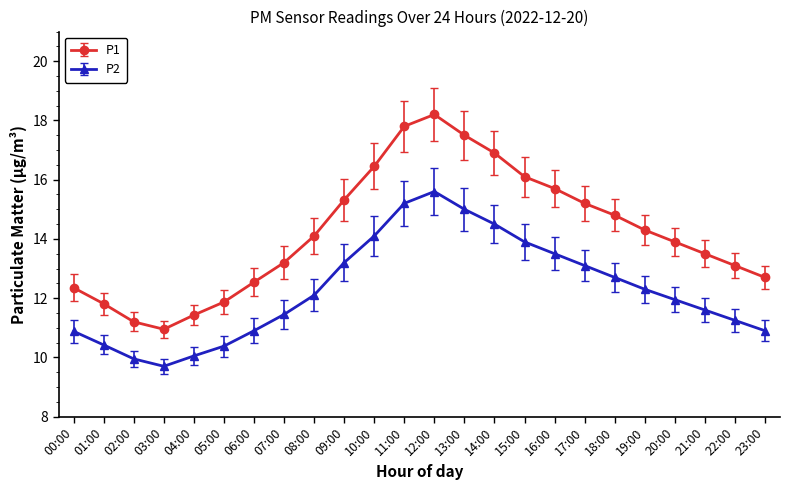

True or false: P2 and P1 cross at least once.

False